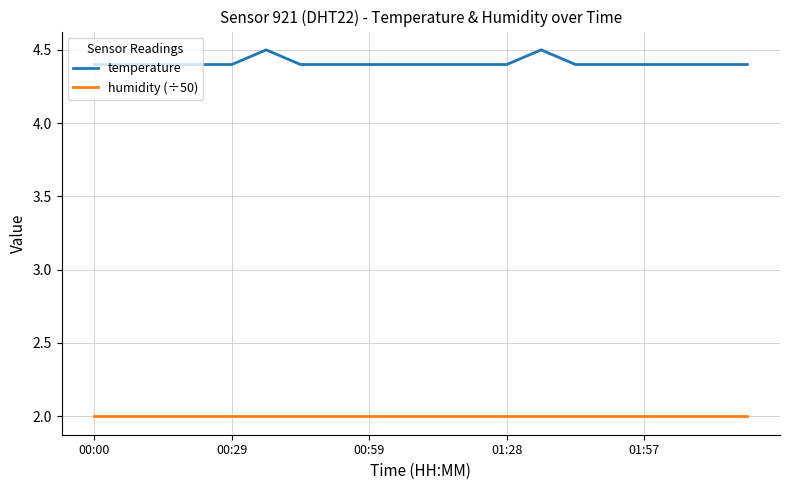

What is the difference between the maximum and minimum values in the temperature series?

0.1